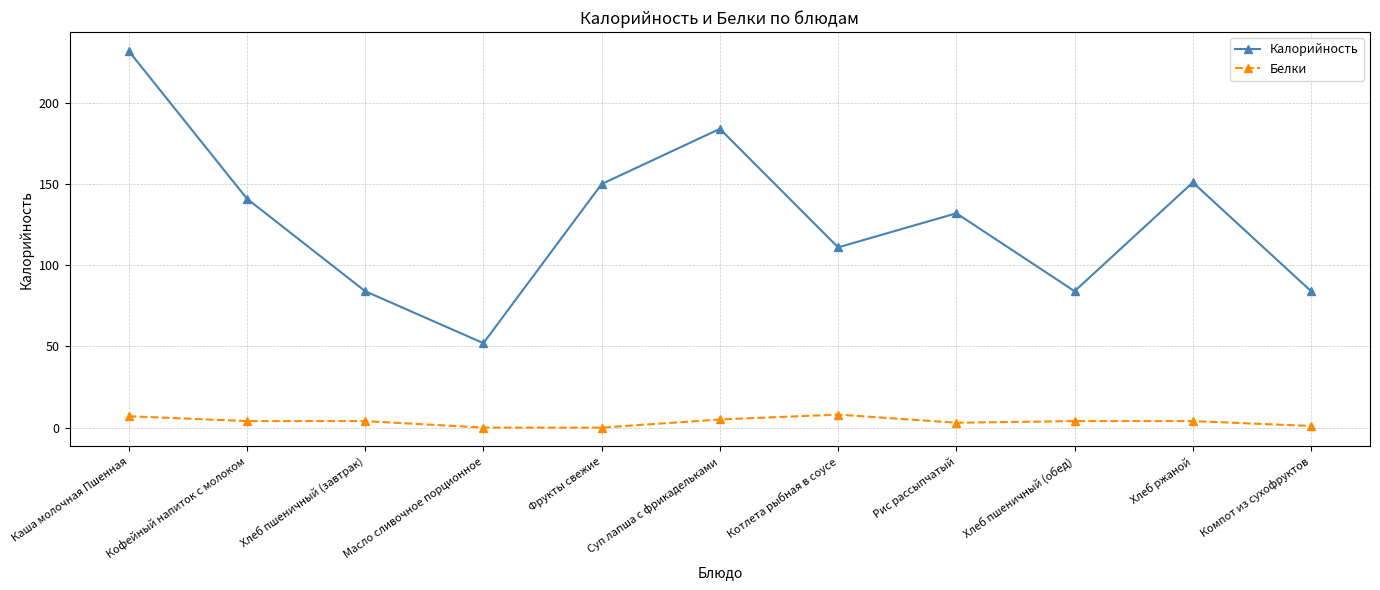

What is the sum of all Белки values?

40